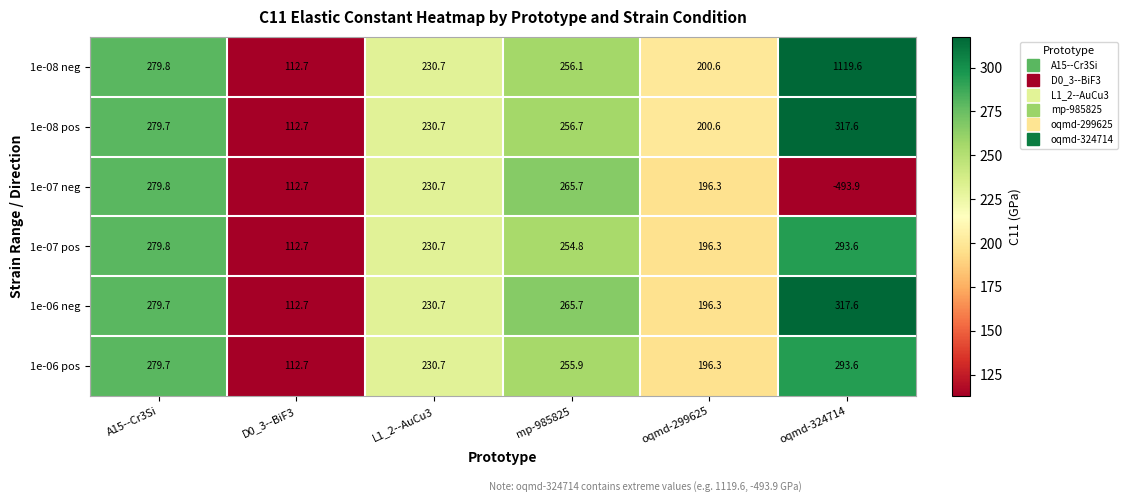

At which category is the sum across all series the highest?

oqmd-324714